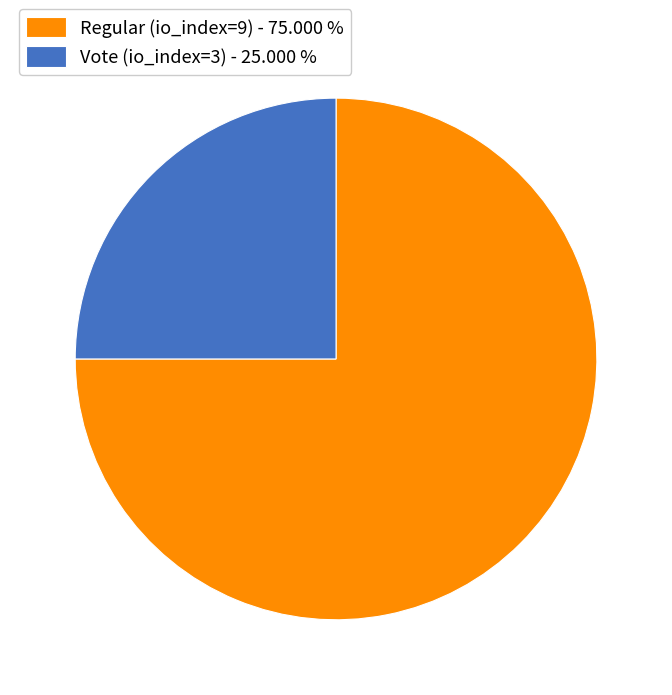

Is the sum of Vote (io_index=3) and Regular (io_index=9) greater than half?

Yes